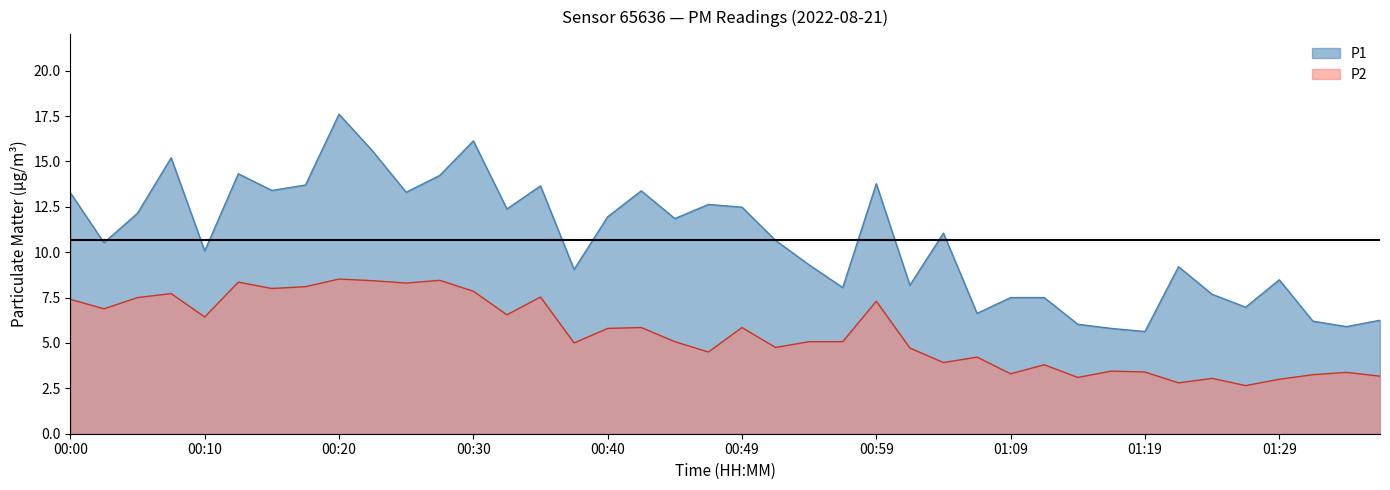

Which series has the largest range (max minus min)?

P1